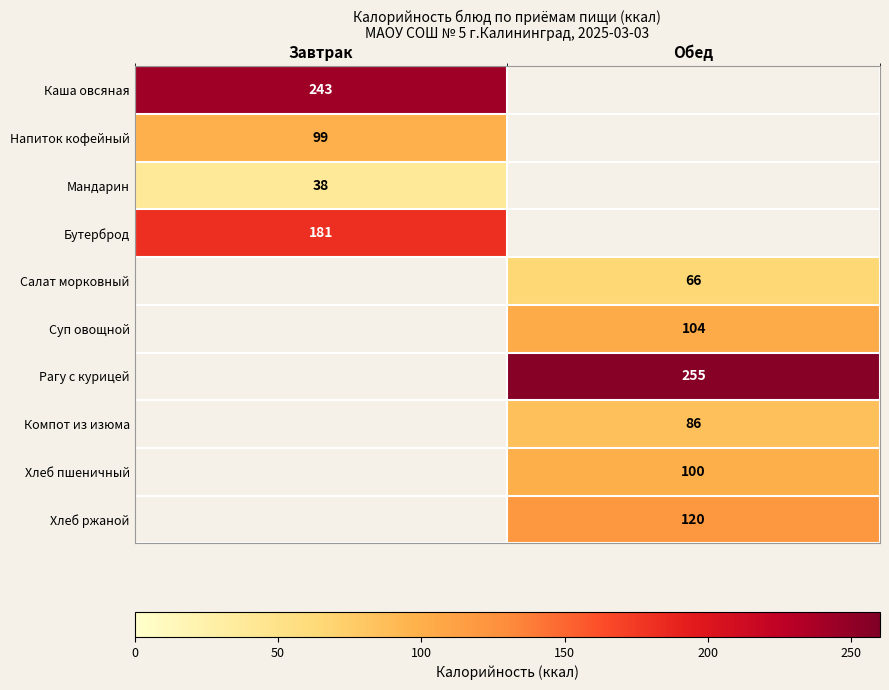

Is the value of Каша овсяная at Завтрак greater than the value of Бутерброд at Завтрак?

Yes